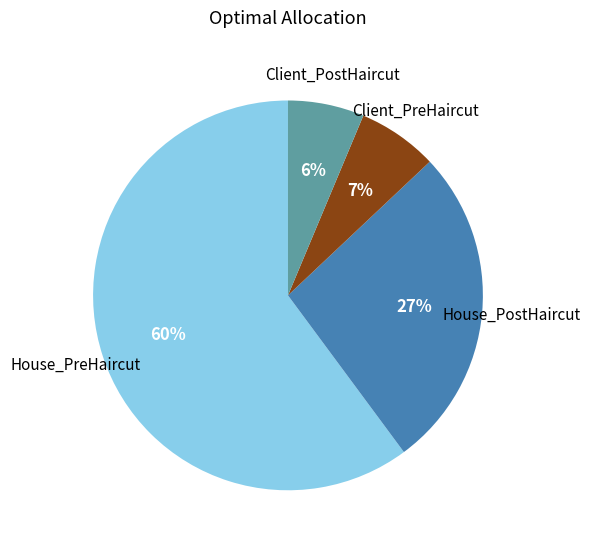

To the nearest percent, what is the difference between the largest and smallest slice percentages?

54%